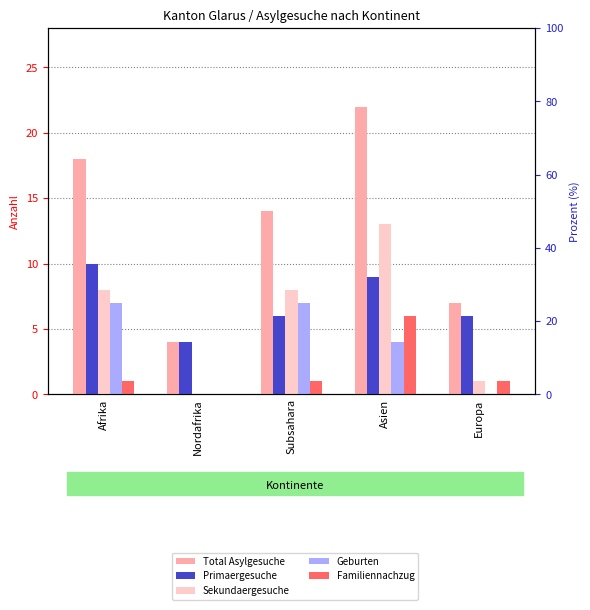

What is the label of the 5th bar from the right?

Afrika